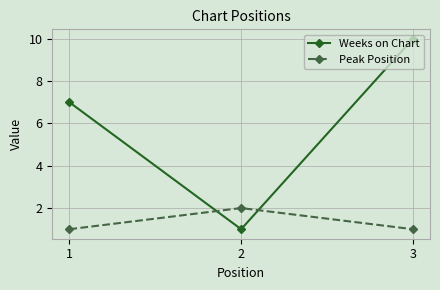

What is the difference between the Peak Position values at 1 and 2?

1